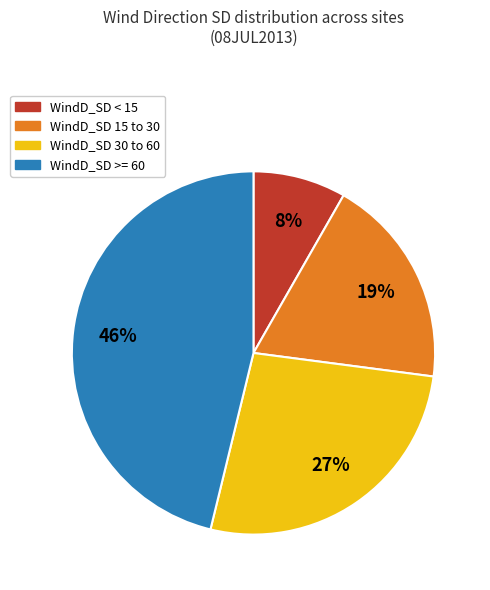

How many segments does this pie chart have?

4